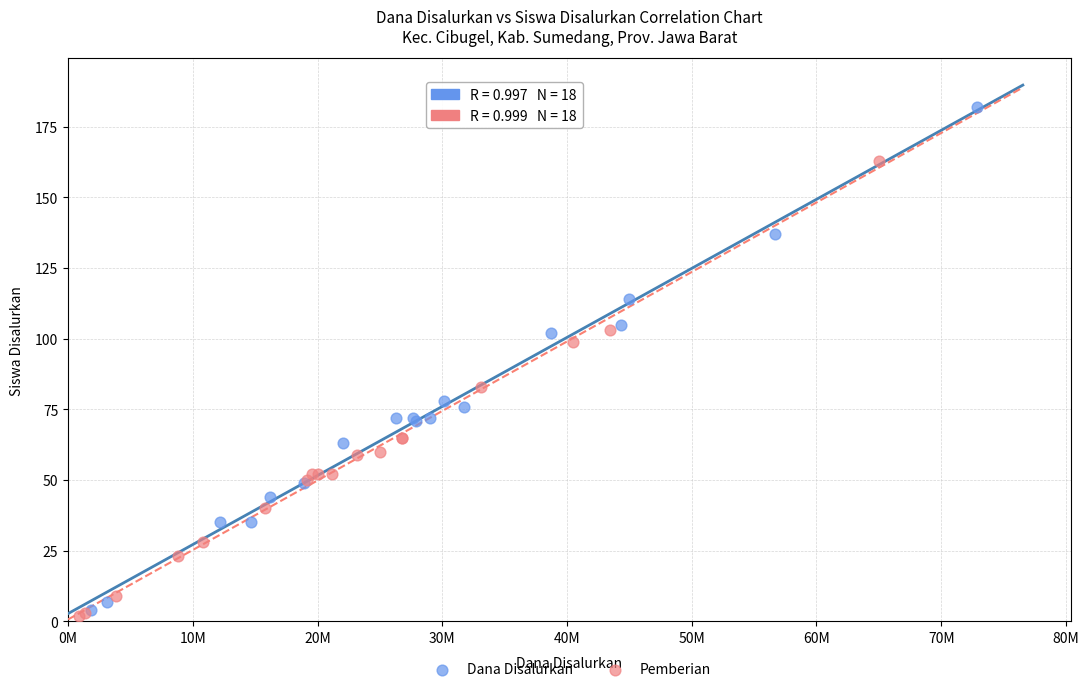

Which series reaches the maximum Y coordinate?

Dana Disalurkan